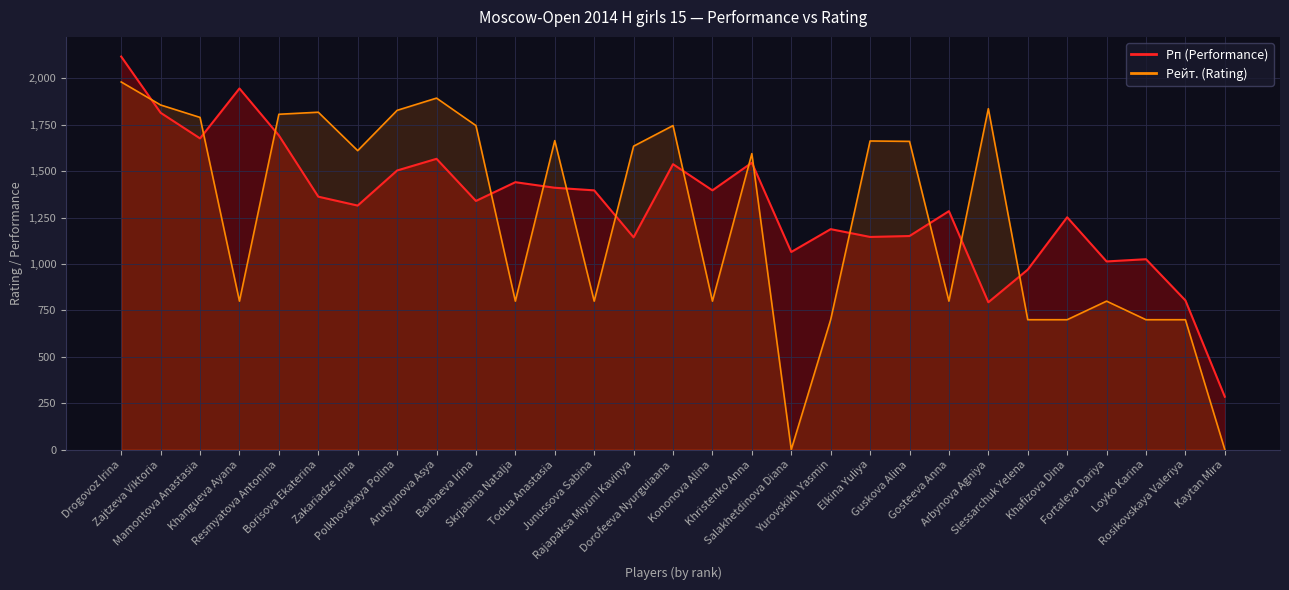

Where is Рейт. (Rating) nearest to the value 990?

Khangueva Ayana